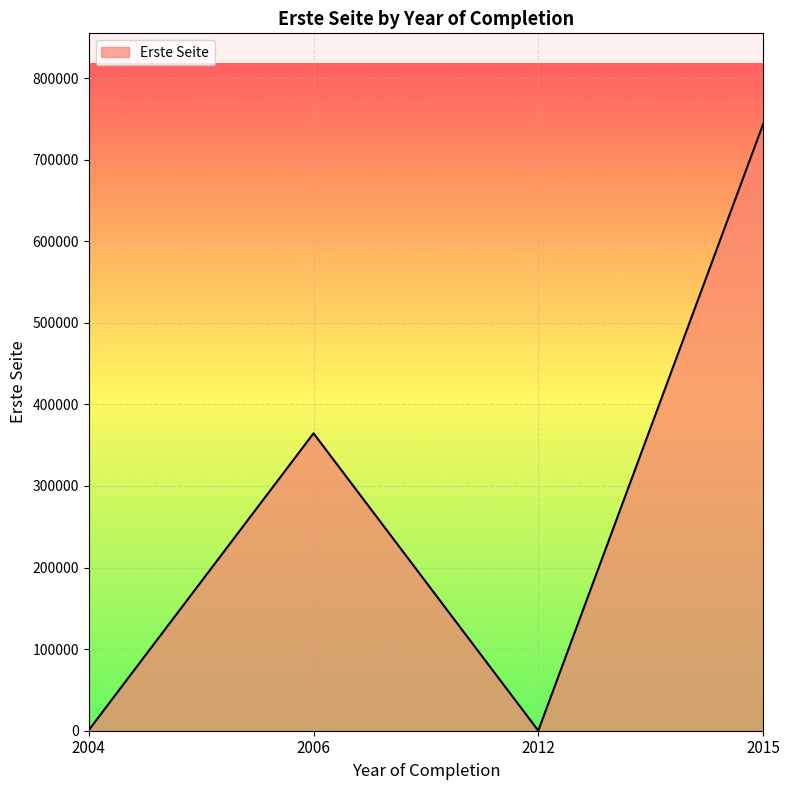

What is the approximate value at 2006, to the nearest 100?

364500